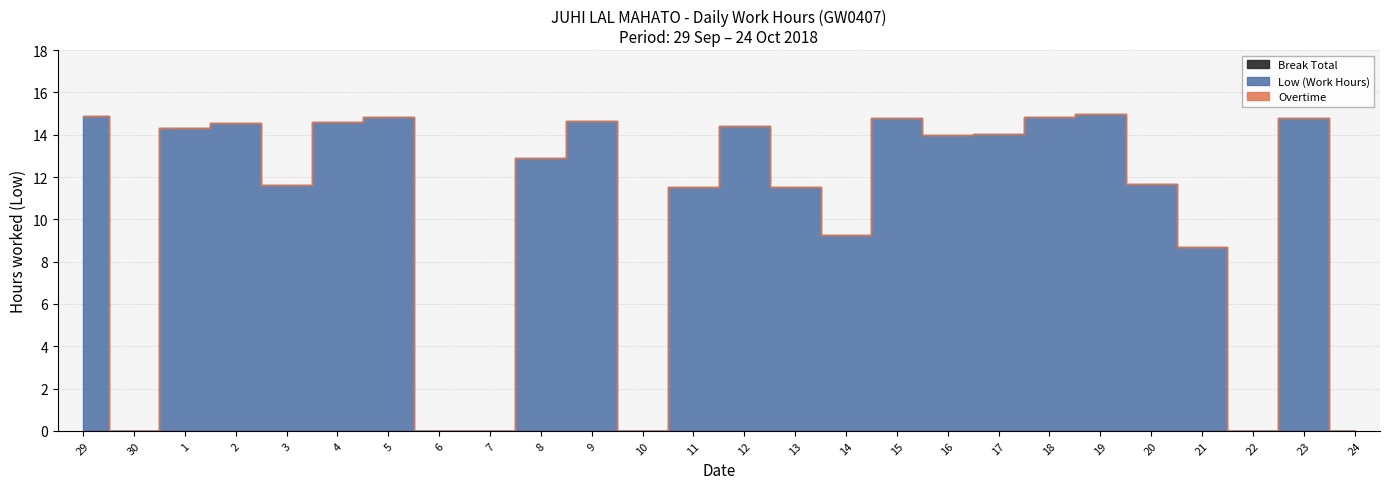

What is the label of the 13th point from the right?

12